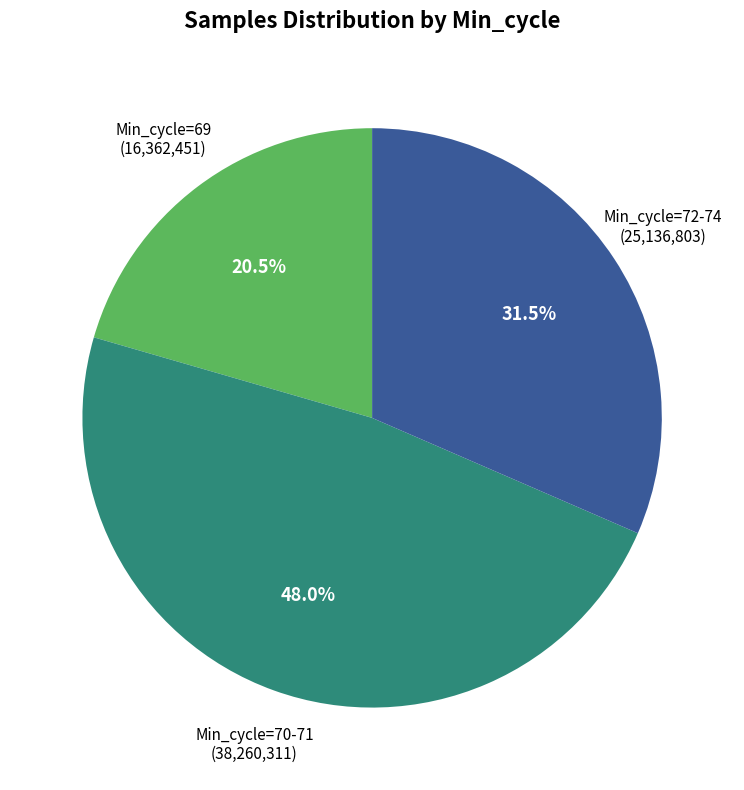

How many segments does this pie chart have?

3